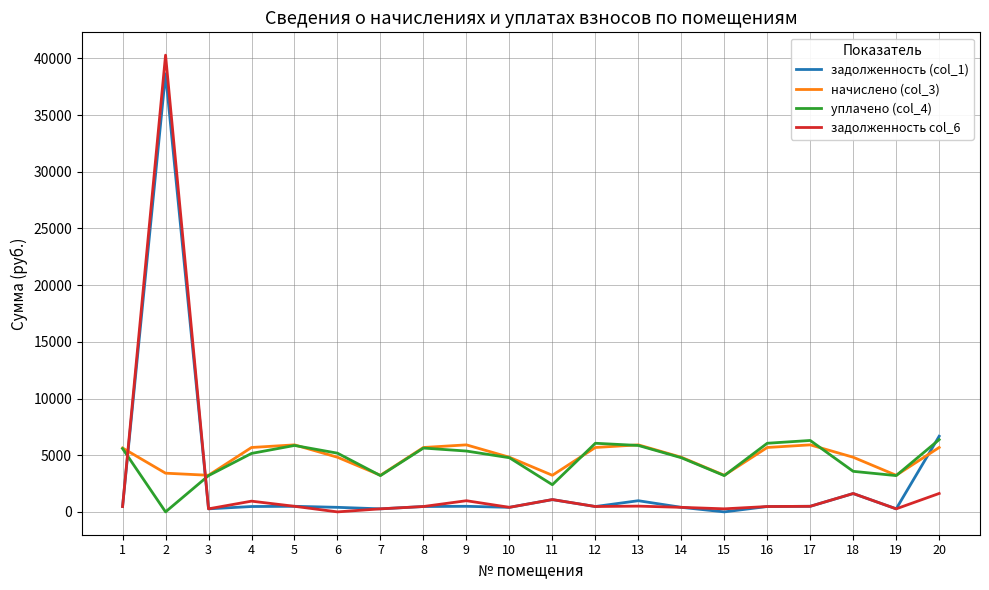

True or false: задолженность (col_1) has more than 0 points higher than both neighbors.

True